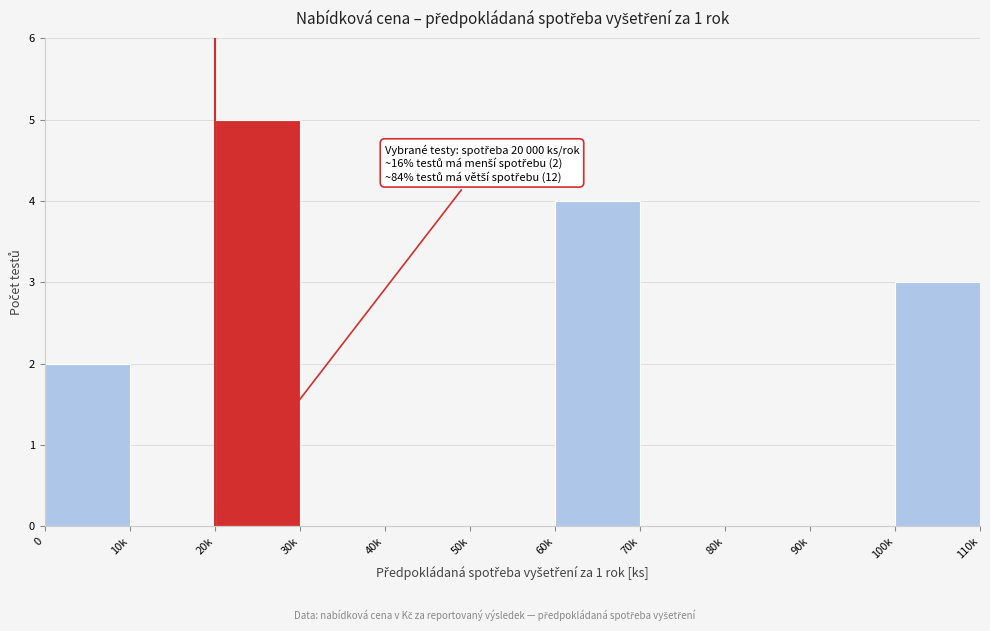

Reading right to left, transcribe all the data shown in this chart.

100k=3	90k=0	80k=0	70k=0	60k=4	50k=0	40k=0	30k=0	20k=5	10k=0	0=2